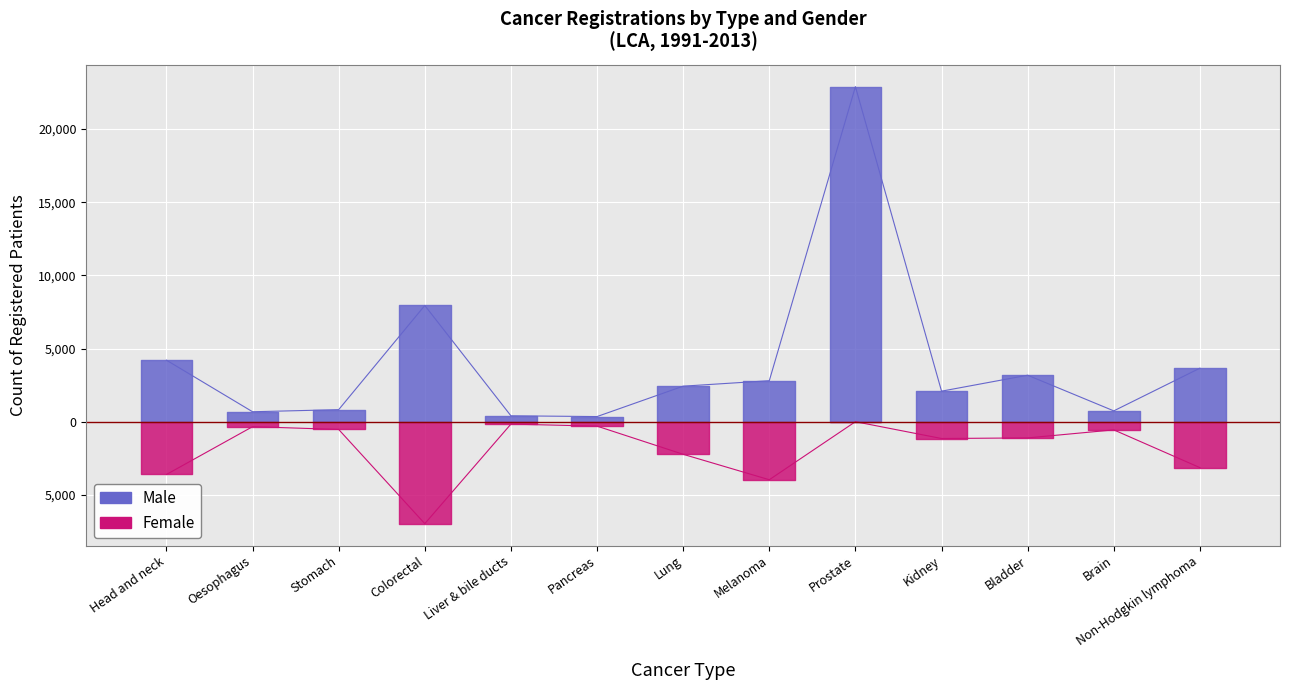

Which series has the largest range (max minus min)?

Male